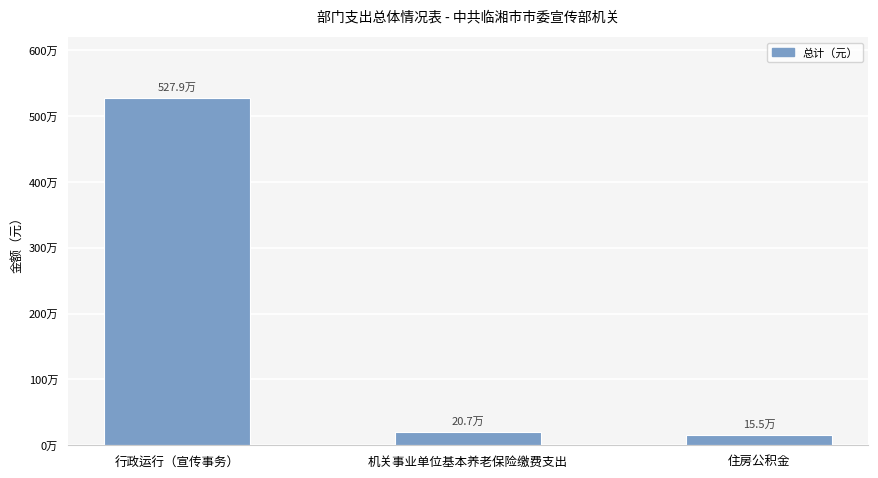

List the labels in order of value, largest first.

行政运行（宣传事务）, 机关事业单位基本养老保险缴费支出, 住房公积金